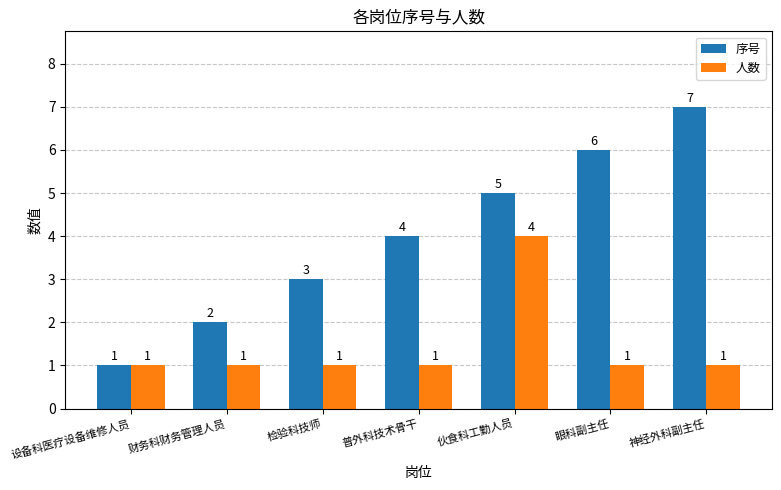

What position from the left is 普外科技术骨干?

4